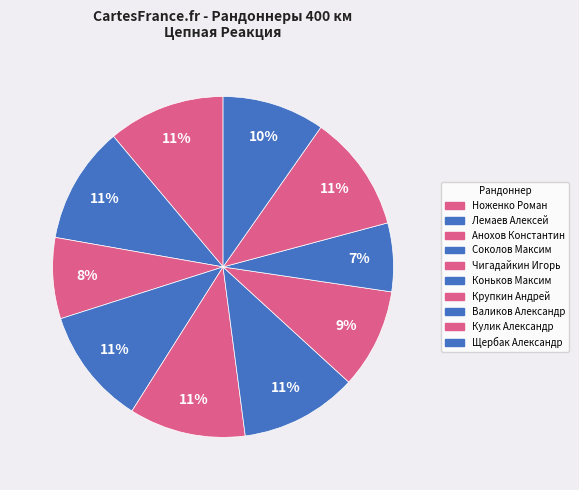

How many segments does this pie chart have?

10